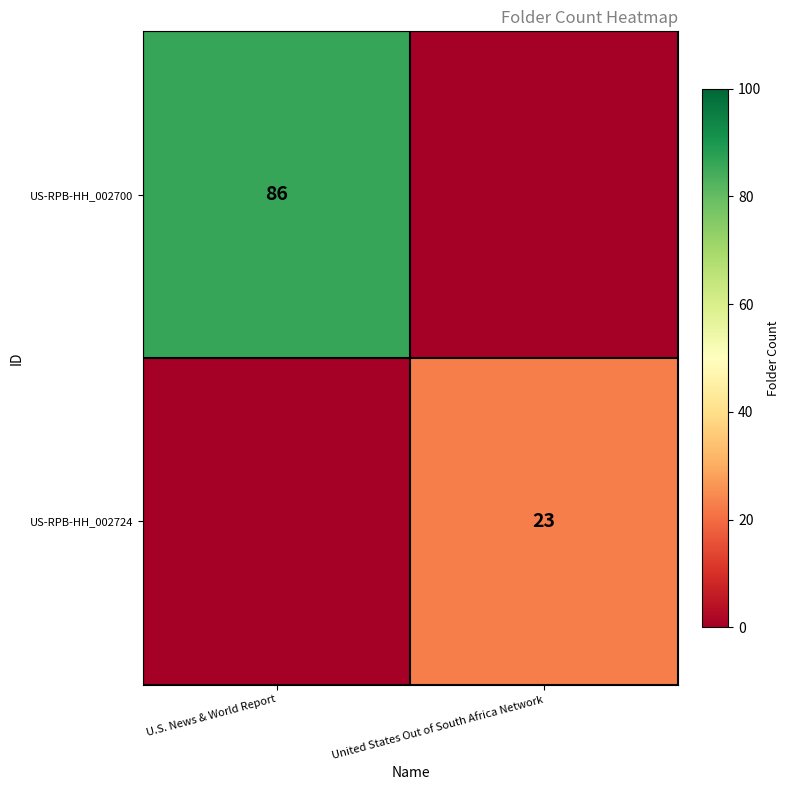

Is the value of US-RPB-HH_002724 at United States Out of South Africa Network greater than the value of US-RPB-HH_002700 at U.S. News & World Report?

No